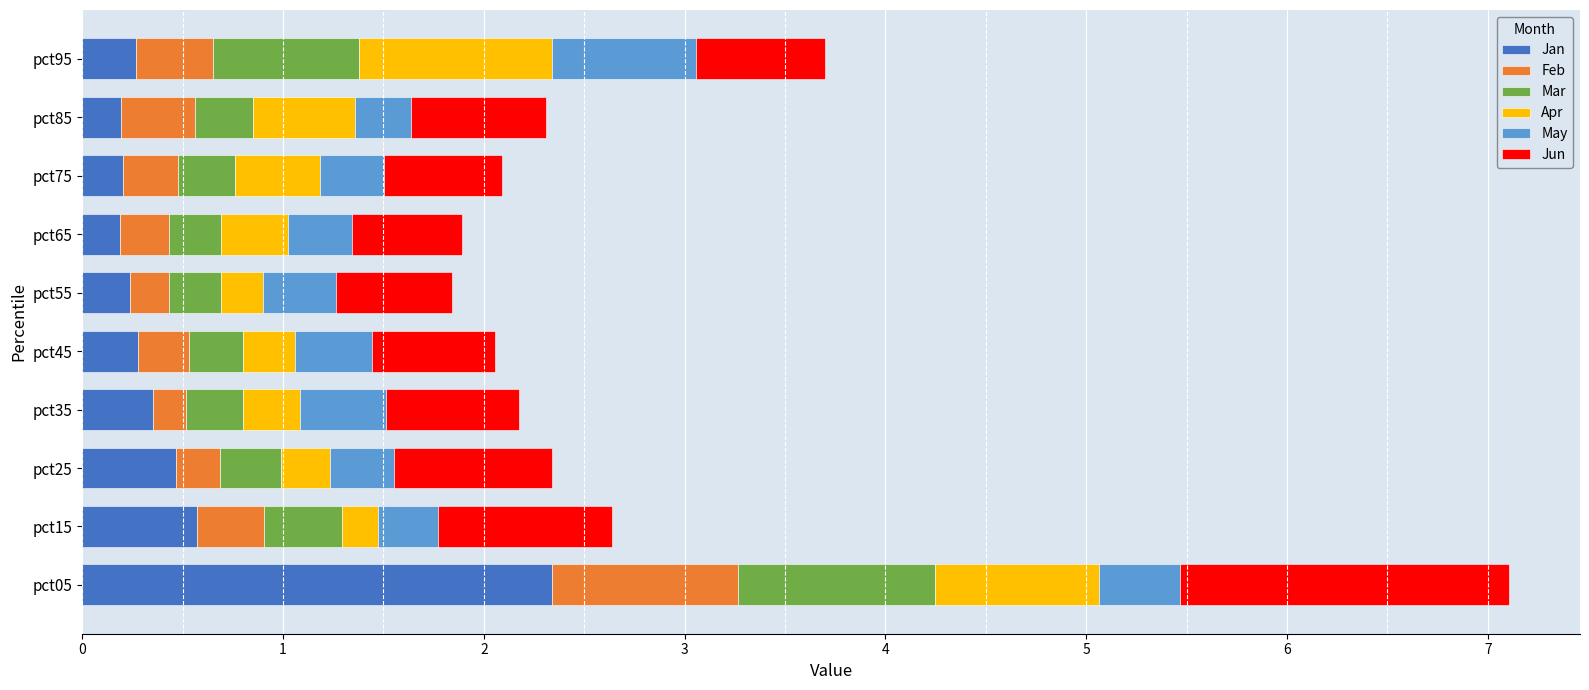

What is the highest value of the Jan series?

2.3